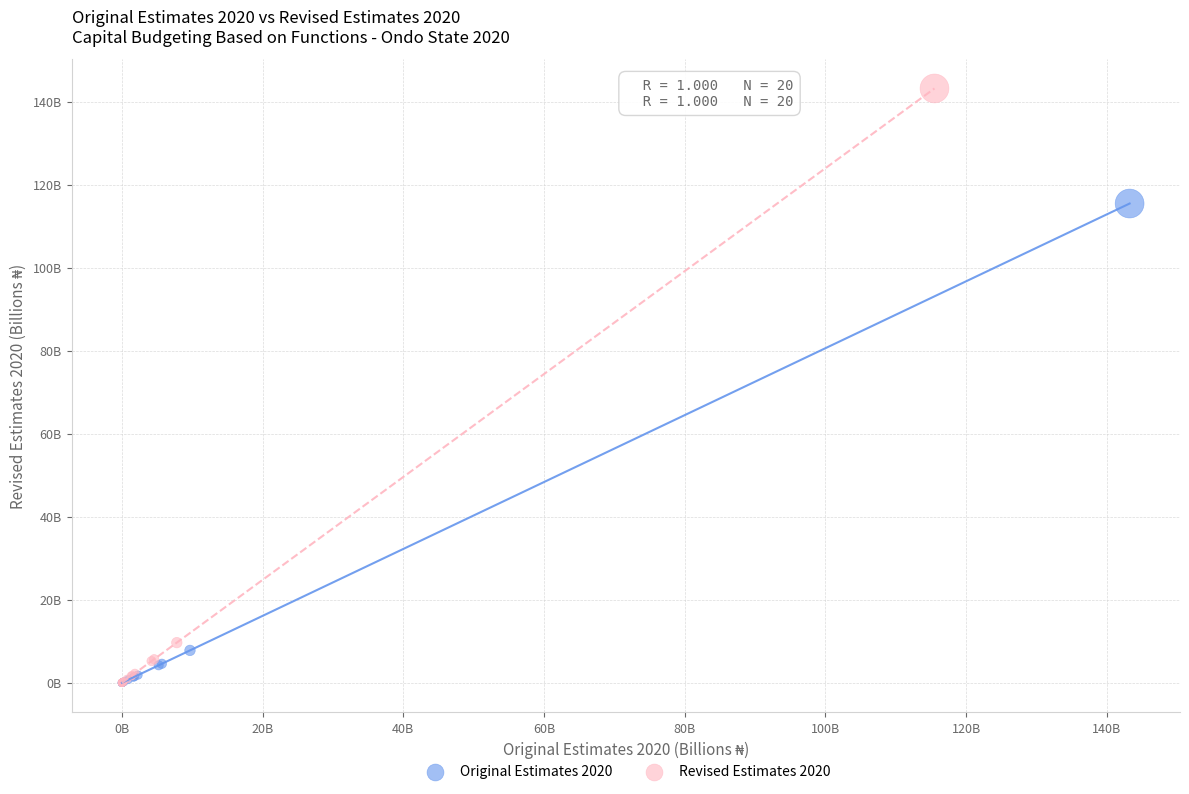

What are all the series names shown in the legend?

Original Estimates 2020, Revised Estimates 2020